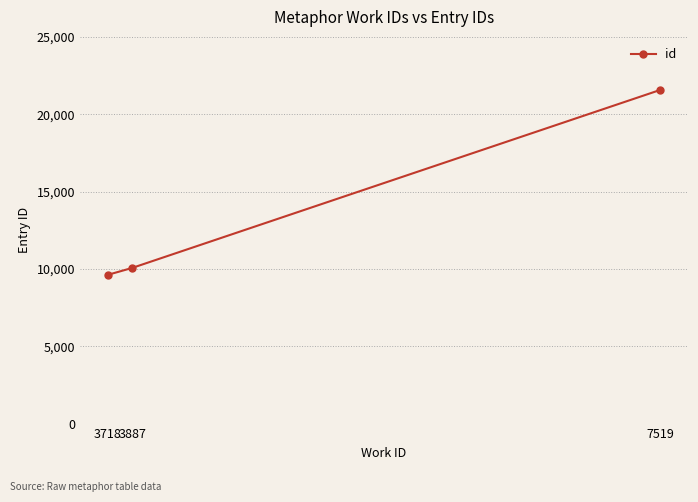

Reading right to left, list all the values displayed in this chart.

21573	10063	9612